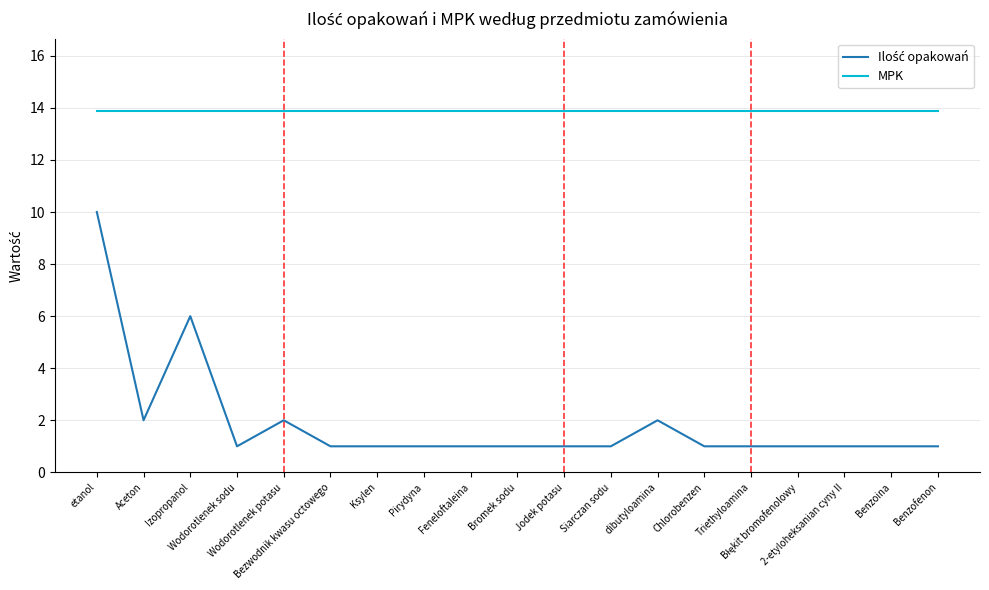

What is the smallest value displayed?

1.0